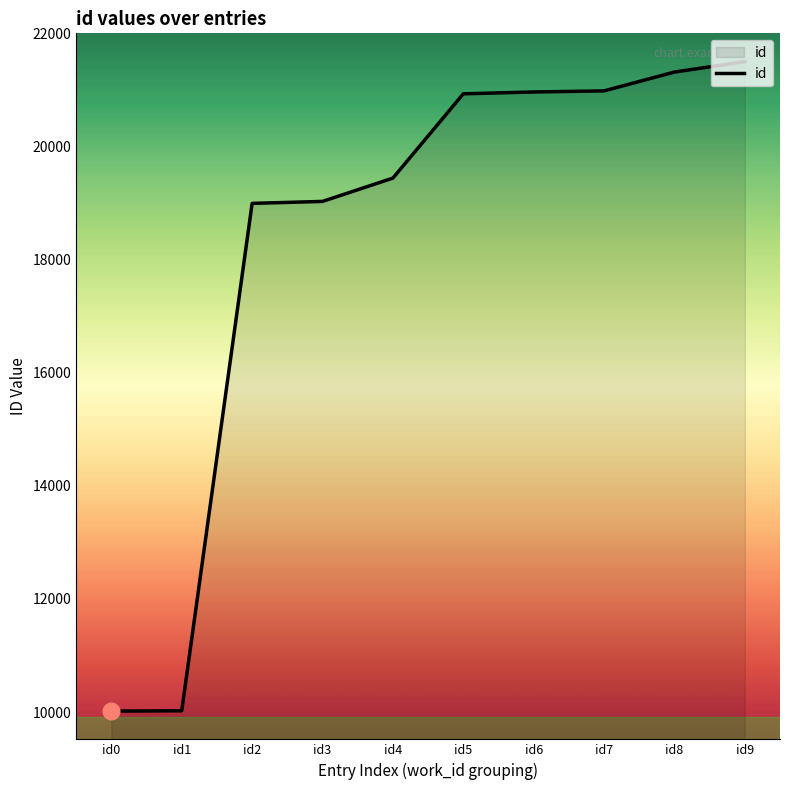

What is the minimum value shown in the chart?

10017